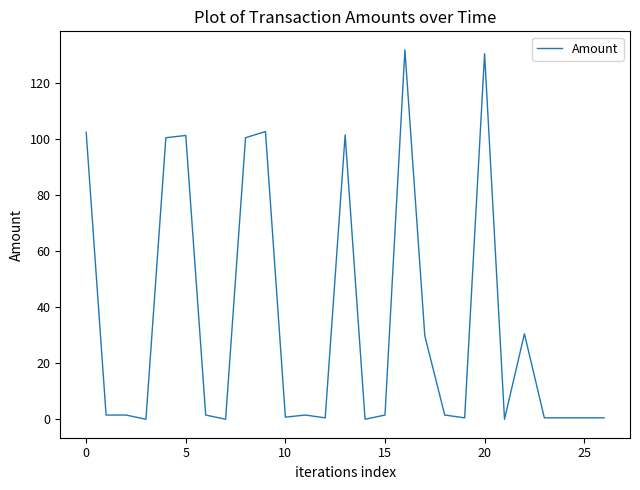

What is the maximum value shown in the chart?

131.9